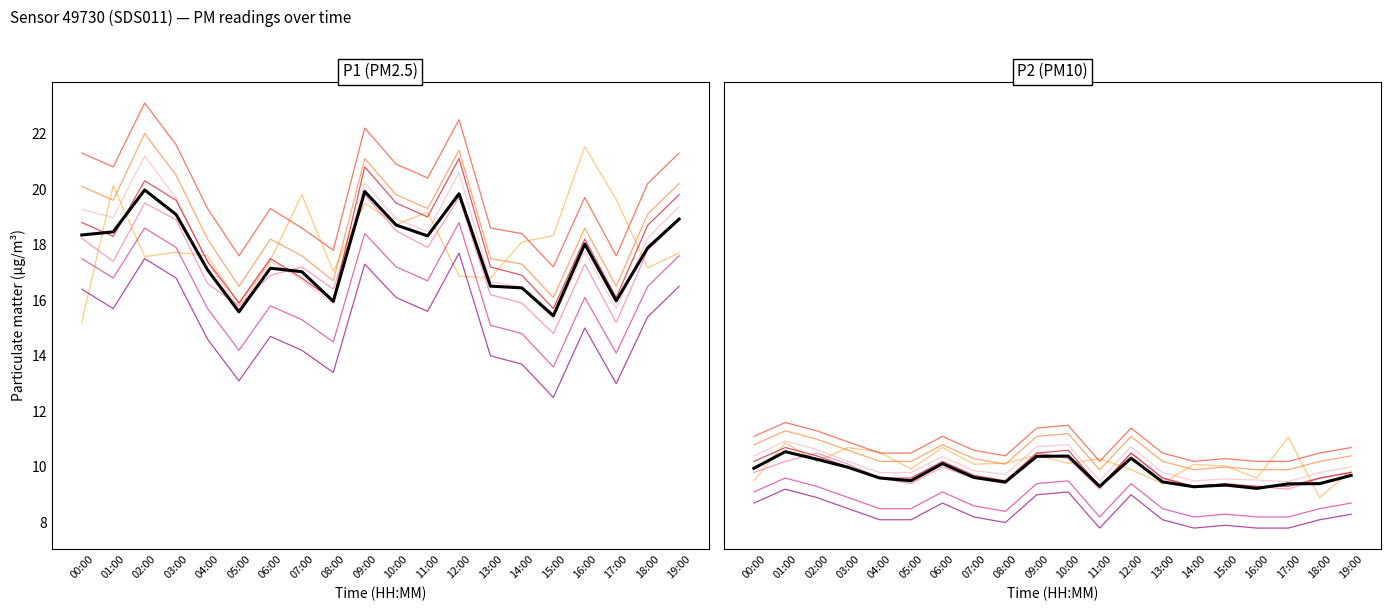

What position from the right is 13:00?

7